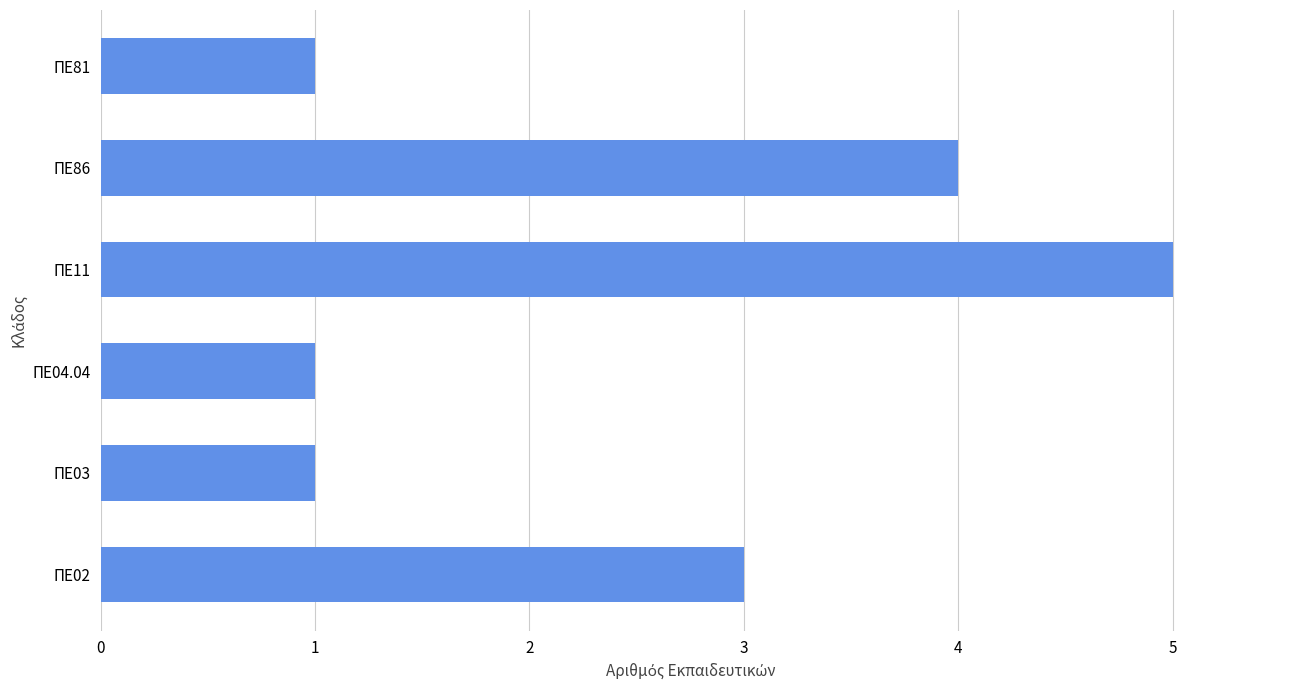

The value at ΠΕ81 is 0. True or false?

False